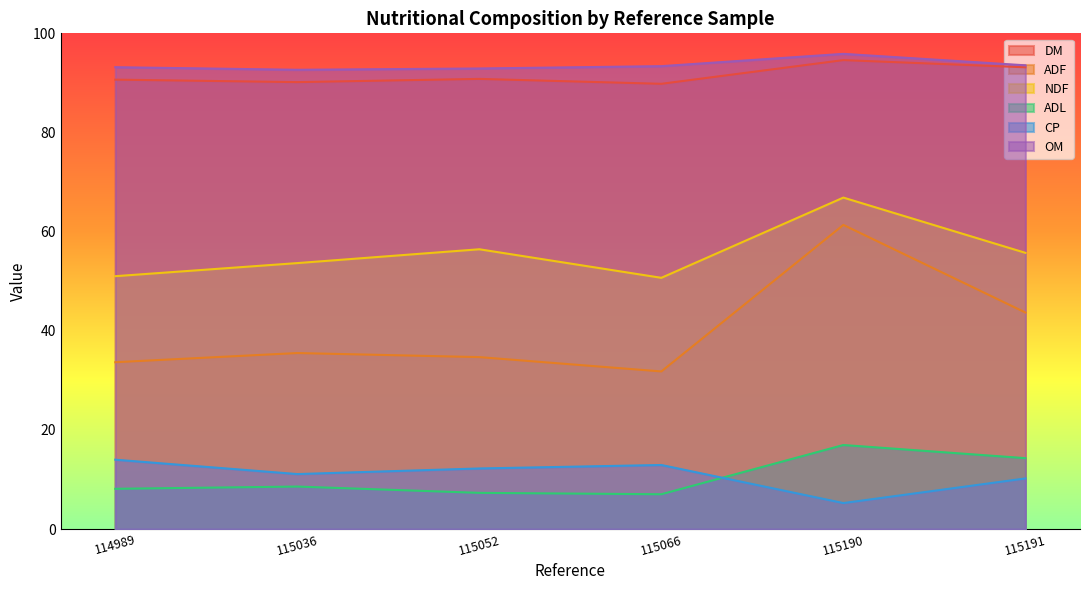

Where do CP and ADL first cross each other?

115066 and 115190